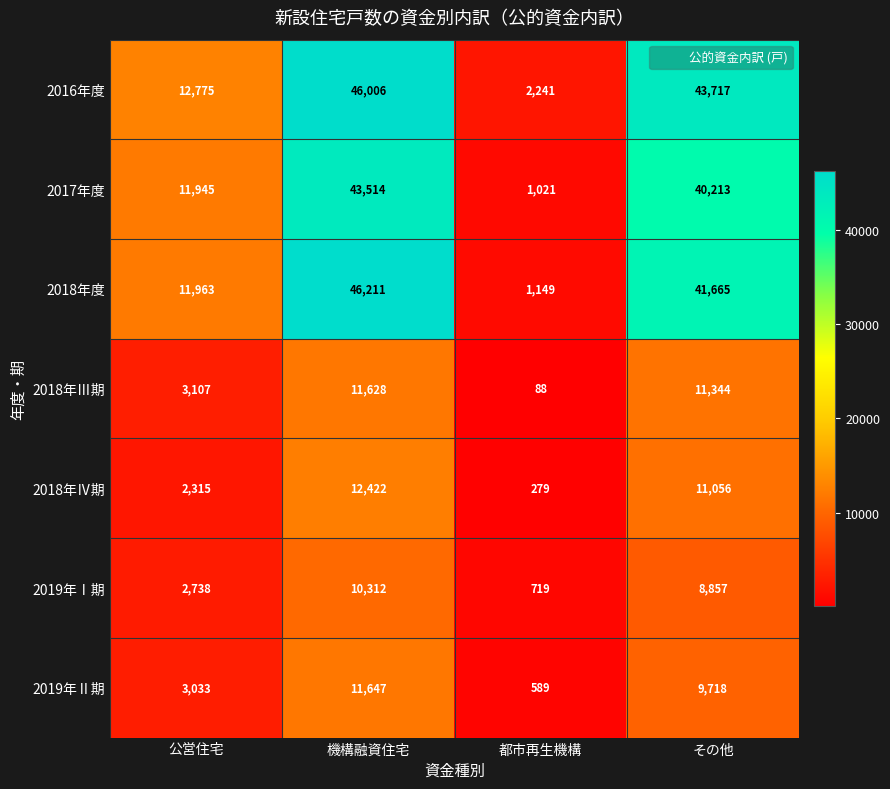

Between 公営住宅 and 機構融資住宅, which series saw the biggest shift?

2018年度